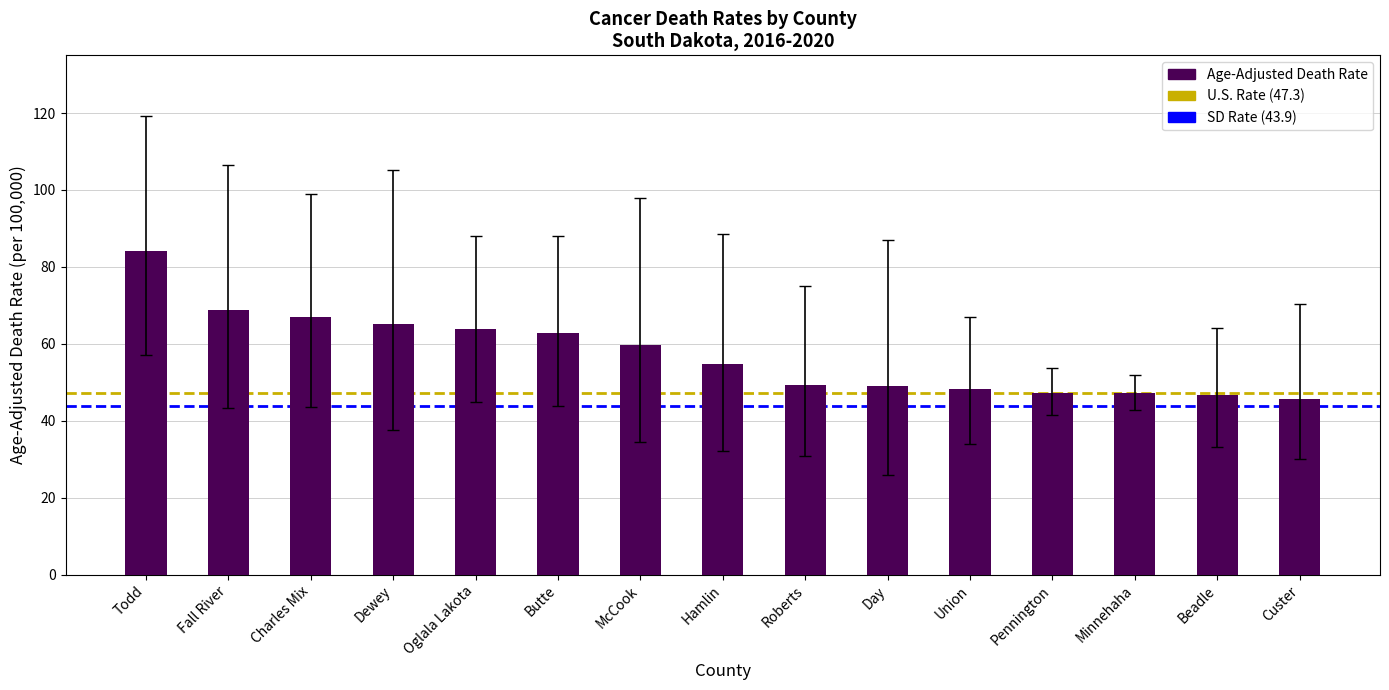

Approximately how many times larger is the value at Butte compared to Roberts?

1.3